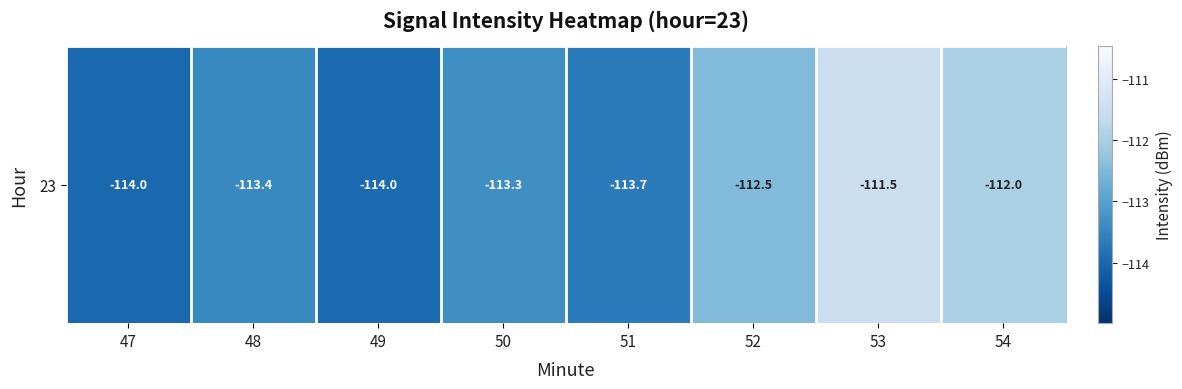

Rank the categories by value from highest to lowest.

53, 54, 52, 50, 48, 51, 49, 47